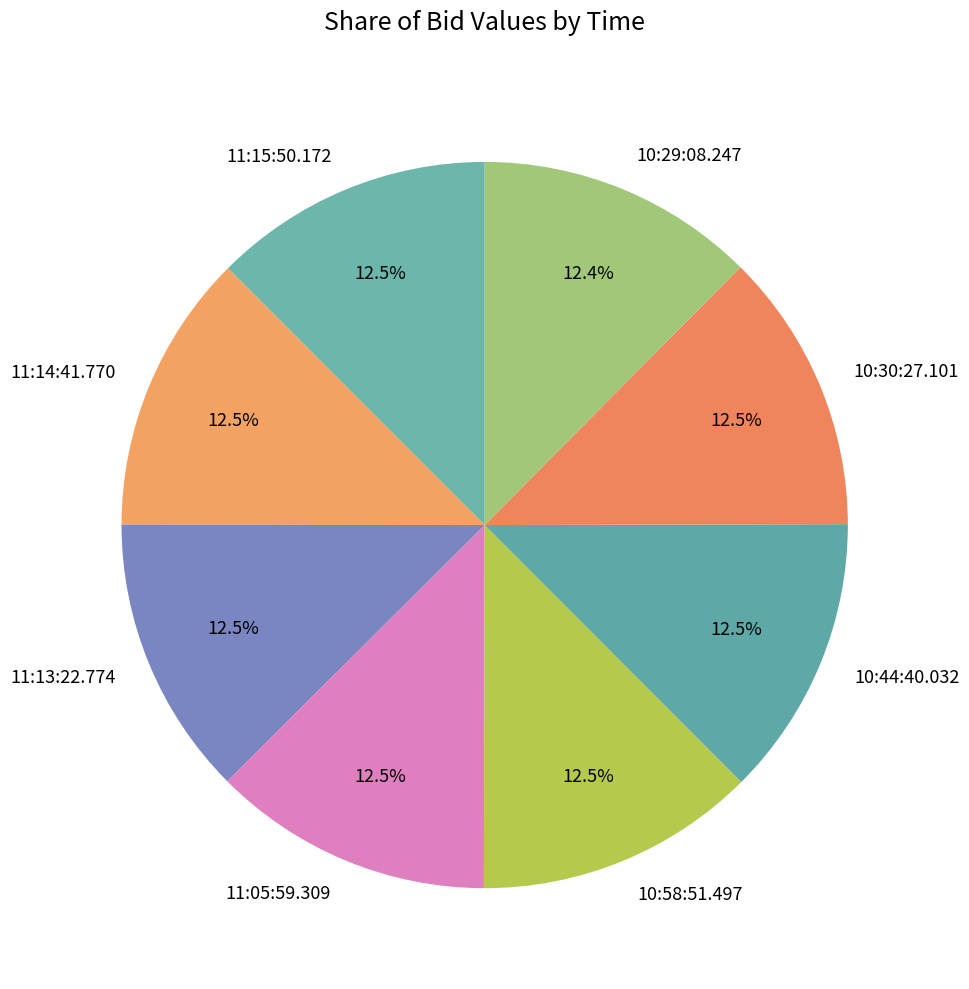

The 11:15:50.172 slice represents 3% of the pie. True or false?

False